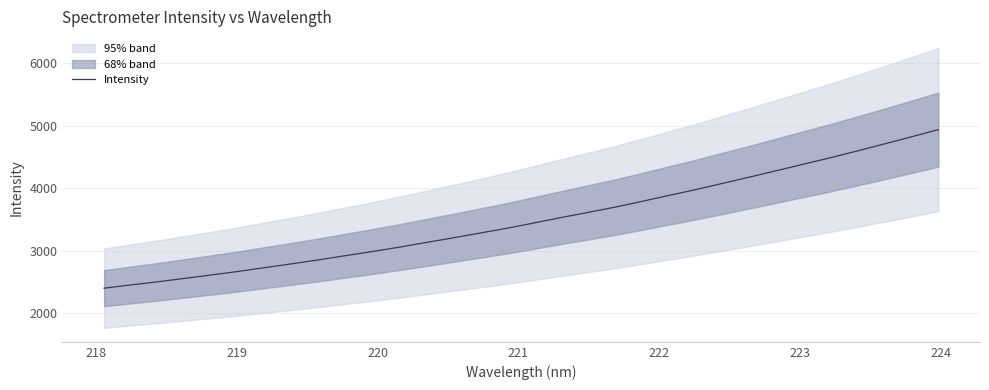

What is the value of the 15th point from the left?

3286.8